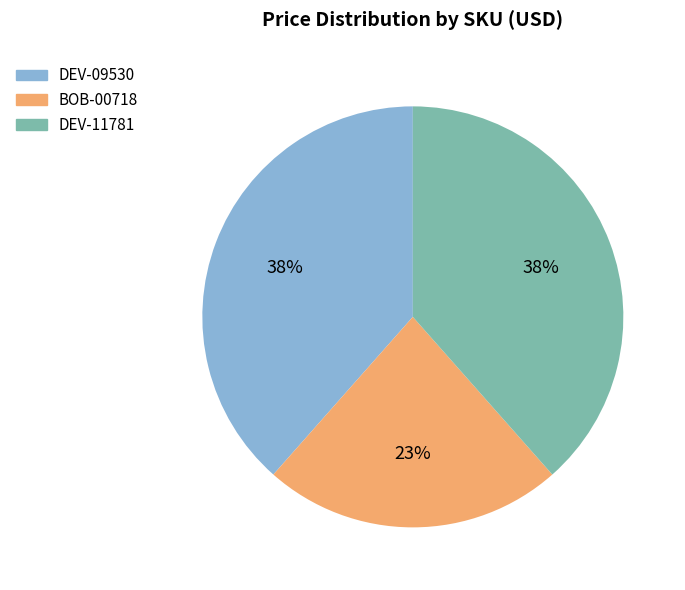

Do DEV-11781 and BOB-00718 together represent more than half of the pie?

Yes